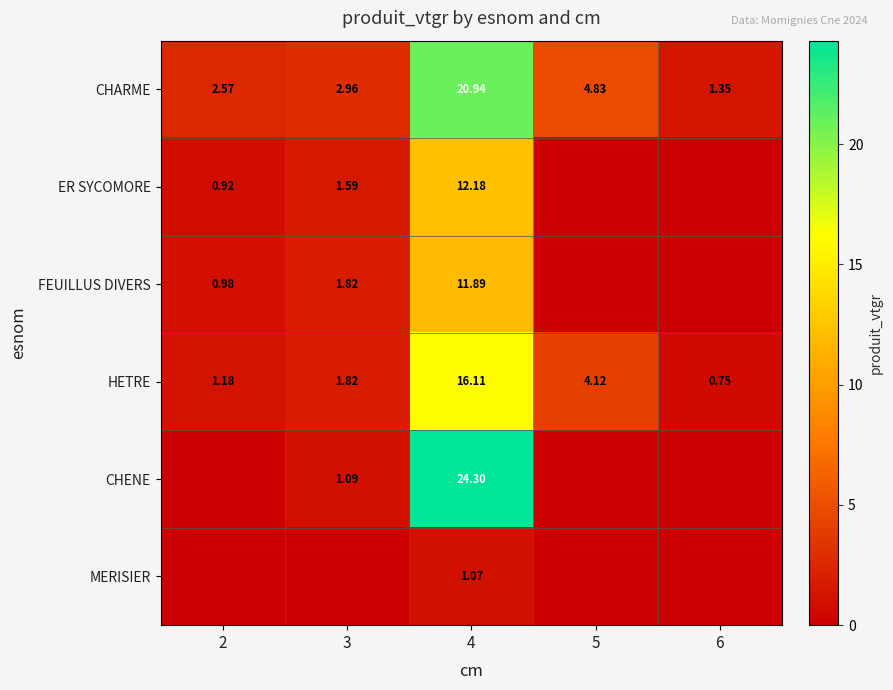

Rank the series at 4 from lowest to highest value.

MERISIER, FEUILLUS DIVERS, ER SYCOMORE, HETRE, CHARME, CHENE